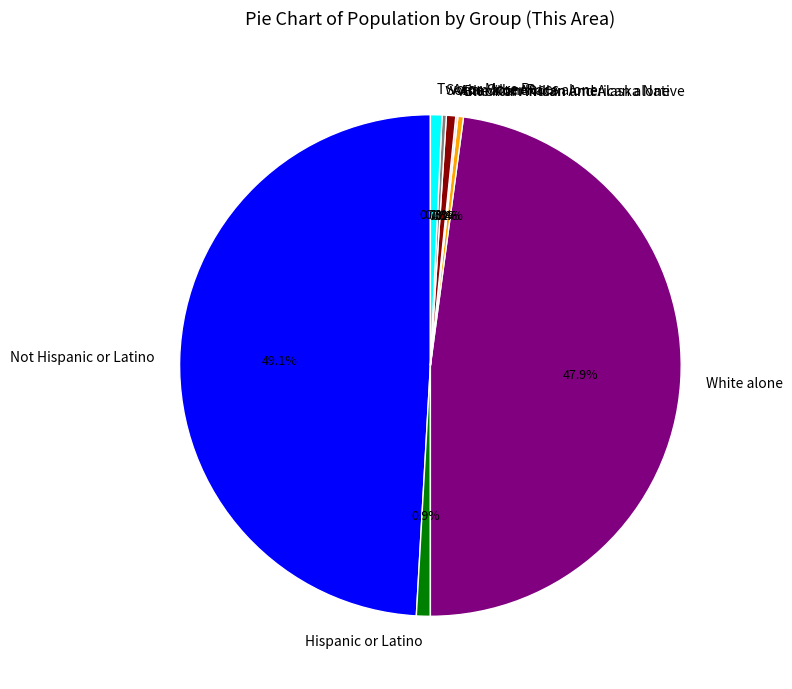

Which category has the biggest portion of the pie?

Not Hispanic or Latino